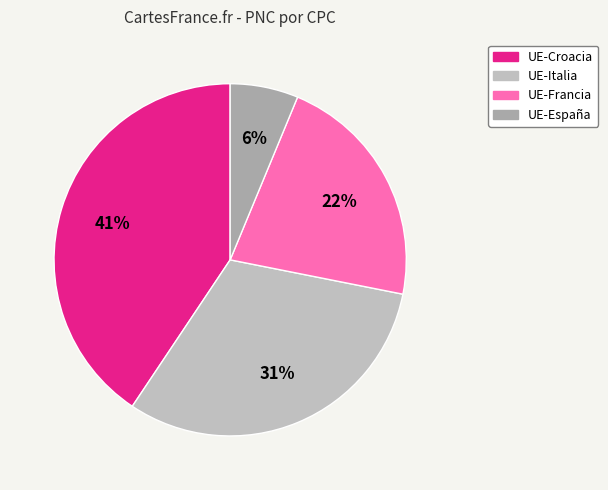

The UE-Italia slice represents 31% of the pie. True or false?

True